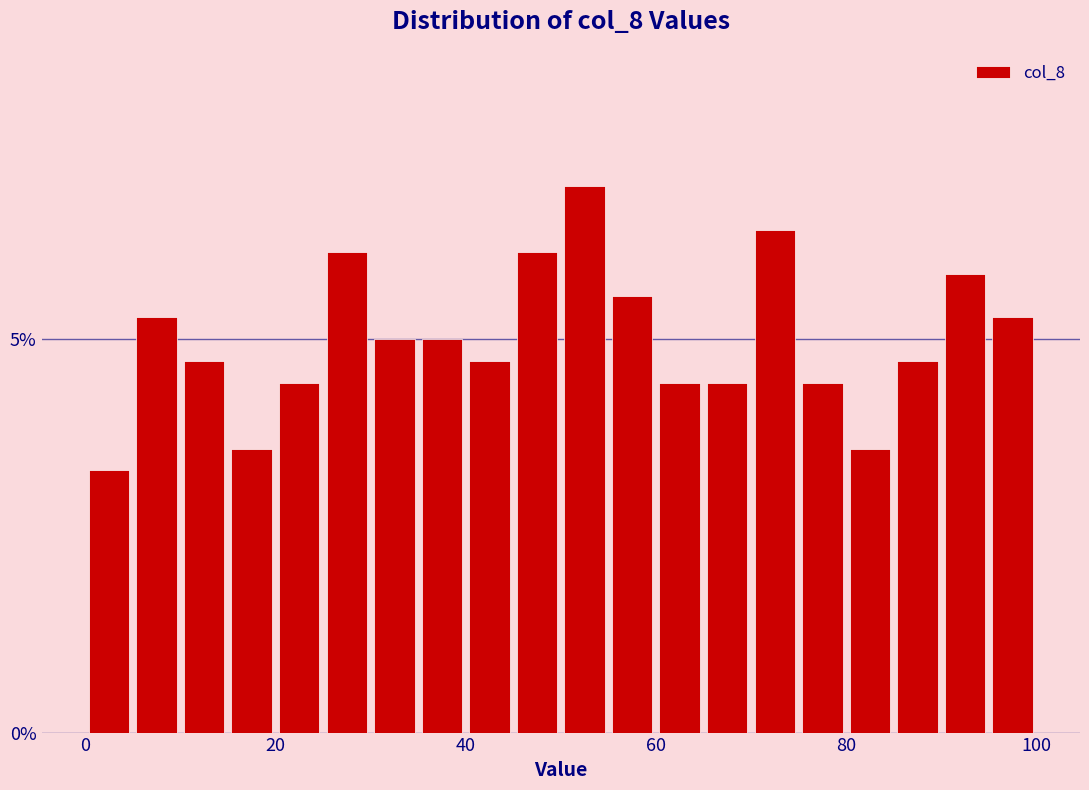

Around what value on the x-axis is the tallest bar? Give the approximate position of its centre, as read against the axis.

52